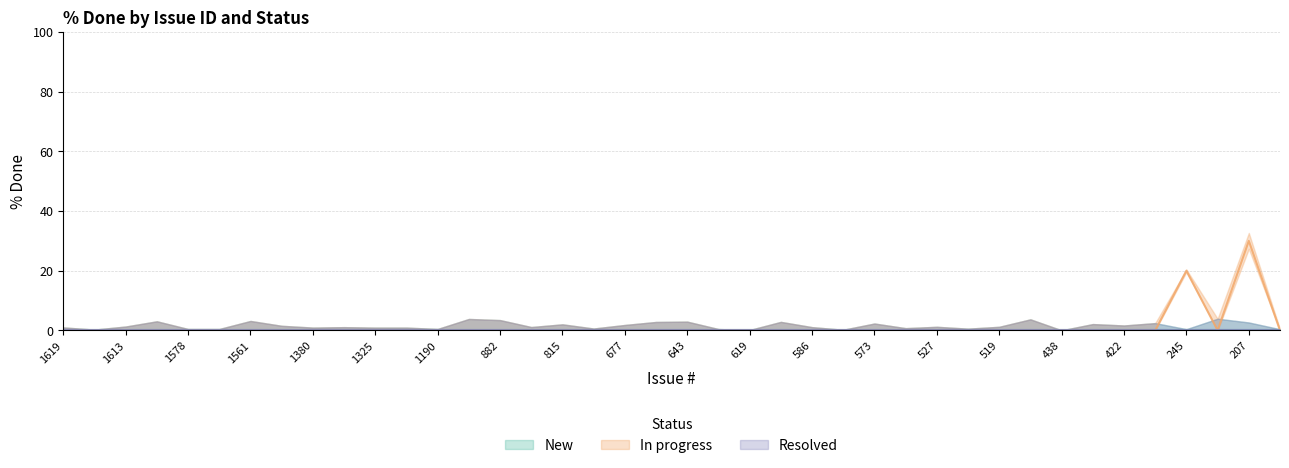

True or false: New and In progress cross at least once.

False